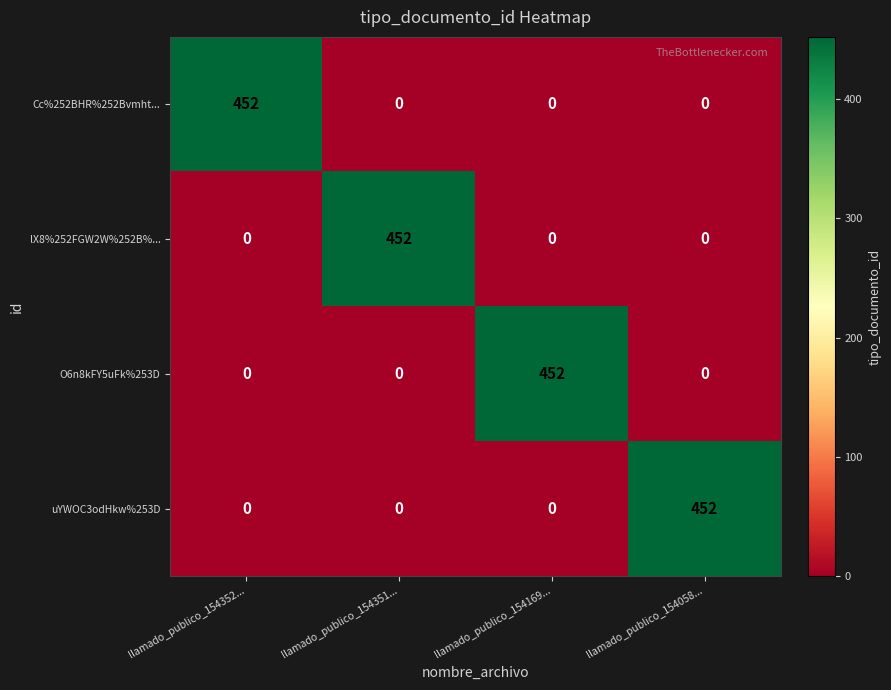

Is the value of lX8%252FGW2W%252B%... at llamado_publico_154351... greater than the value of Cc%252BHR%252Bvmht... at llamado_publico_154058...?

Yes